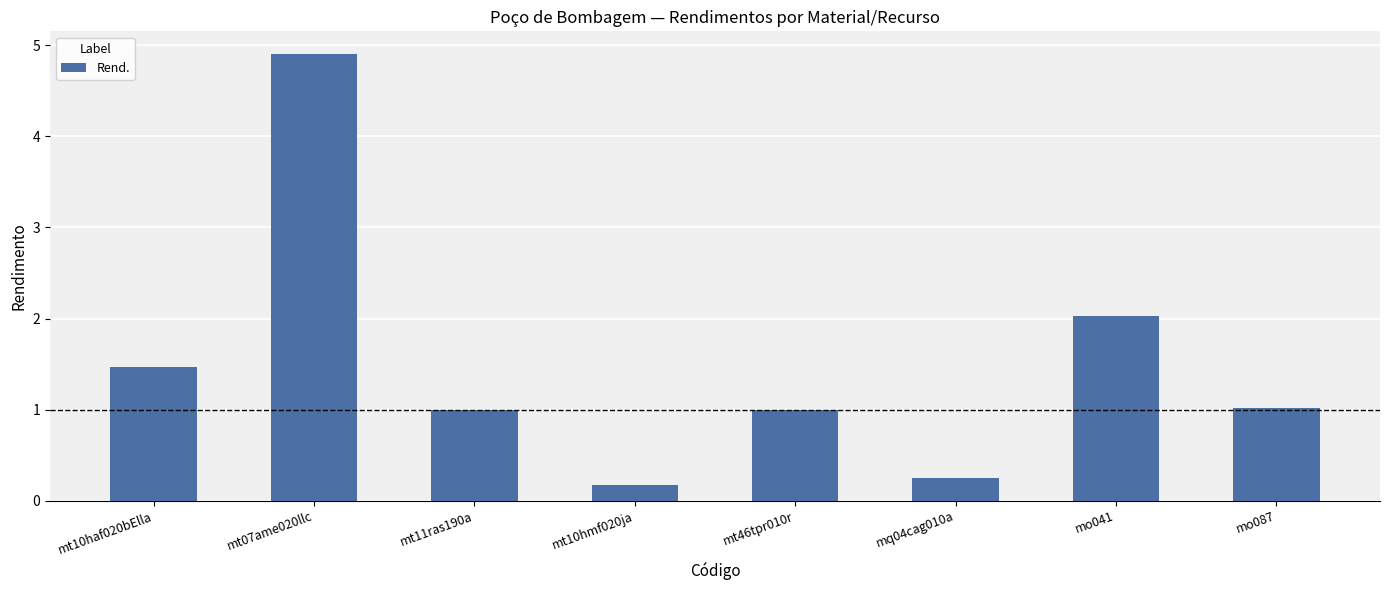

What is the difference between the maximum and second lowest values?

4.7